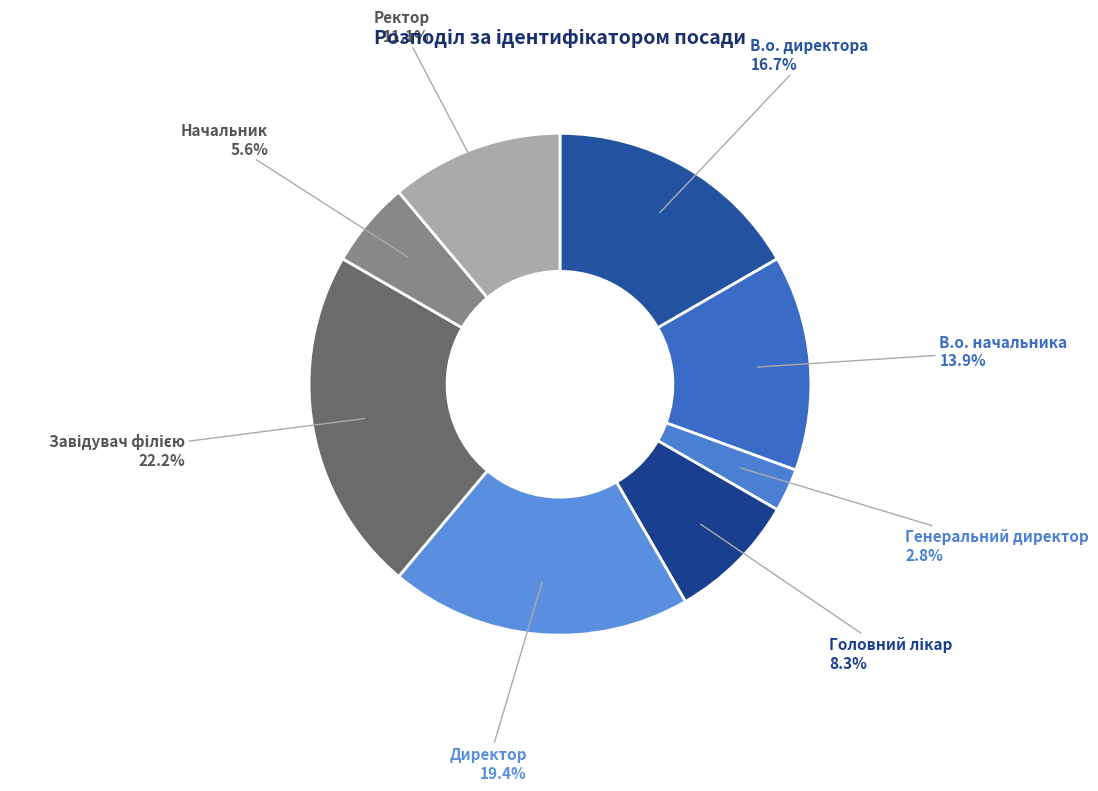

To the nearest percent, what is the difference between the Генеральний директор and В.о. директора slice percentages?

14%